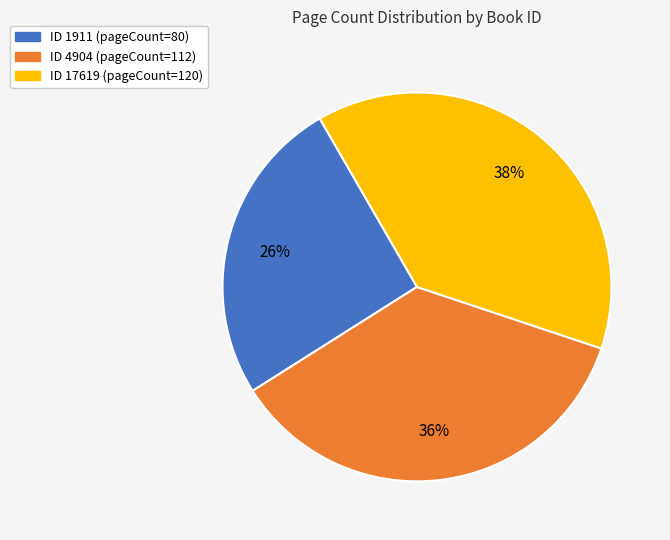

Does any single category account for the majority?

No